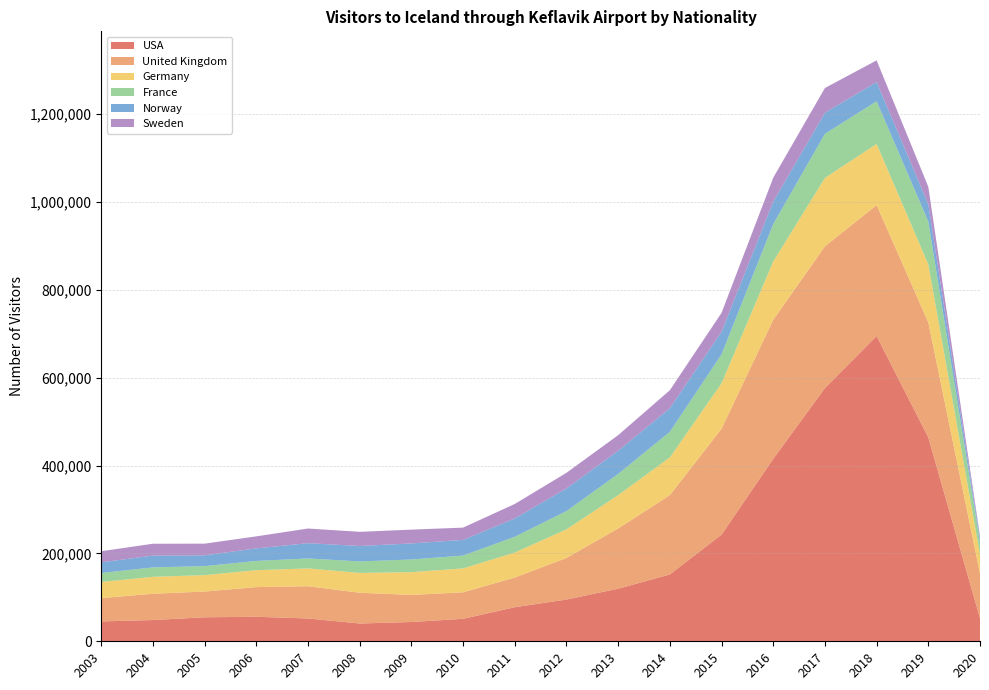

Reading right to left, extract all data points from this chart.

USA: 2020=52464	2019=464059	2018=694814	2017=576403	2016=415287	2015=242805	2014=152104	2013=119712	2012=95026	2011=77561	2010=51166	2009=43909	2008=40495	2007=51909	2006=55800	2005=54631	2004=48366	2003=45242
United Kingdom: 2020=101814	2019=261805	2018=297963	2017=322543	2016=316395	2015=241024	2014=180503	2013=137108	2012=94599	2011=67608	2010=60326	2009=61619	2008=69982	2007=73391	2006=67530	2005=58560	2004=59856	2003=52973
Germany: 2020=43681	2019=132155	2018=139155	2017=155813	2016=132789	2015=103384	2014=85915	2013=75814	2012=65179	2011=56815	2010=54377	2009=51879	2008=45120	2007=40556	2006=38489	2005=37387	2004=38539	2003=36807
France: 2020=27898	2019=97507	2018=97224	2017=100374	2016=85221	2015=65822	2014=58293	2013=48313	2012=41570	2011=35957	2010=29255	2009=28818	2008=26161	2007=22671	2006=21073	2005=20516	2004=21482	2003=20345
Norway: 2020=7774	2019=39133	2018=43735	2017=47958	2016=51012	2015=51402	2014=53647	2013=52707	2012=51534	2011=41802	2010=35662	2009=36485	2008=35122	2007=34779	2006=28540	2005=24541	2004=26746	2003=24417
Sweden: 2020=5257	2019=39853	2018=49316	2017=56229	2016=54515	2015=43096	2014=40992	2013=35491	2012=35601	2011=32835	2010=27944	2009=31421	2008=32259	2007=33356	2006=27365	2005=26602	2004=27045	2003=25211